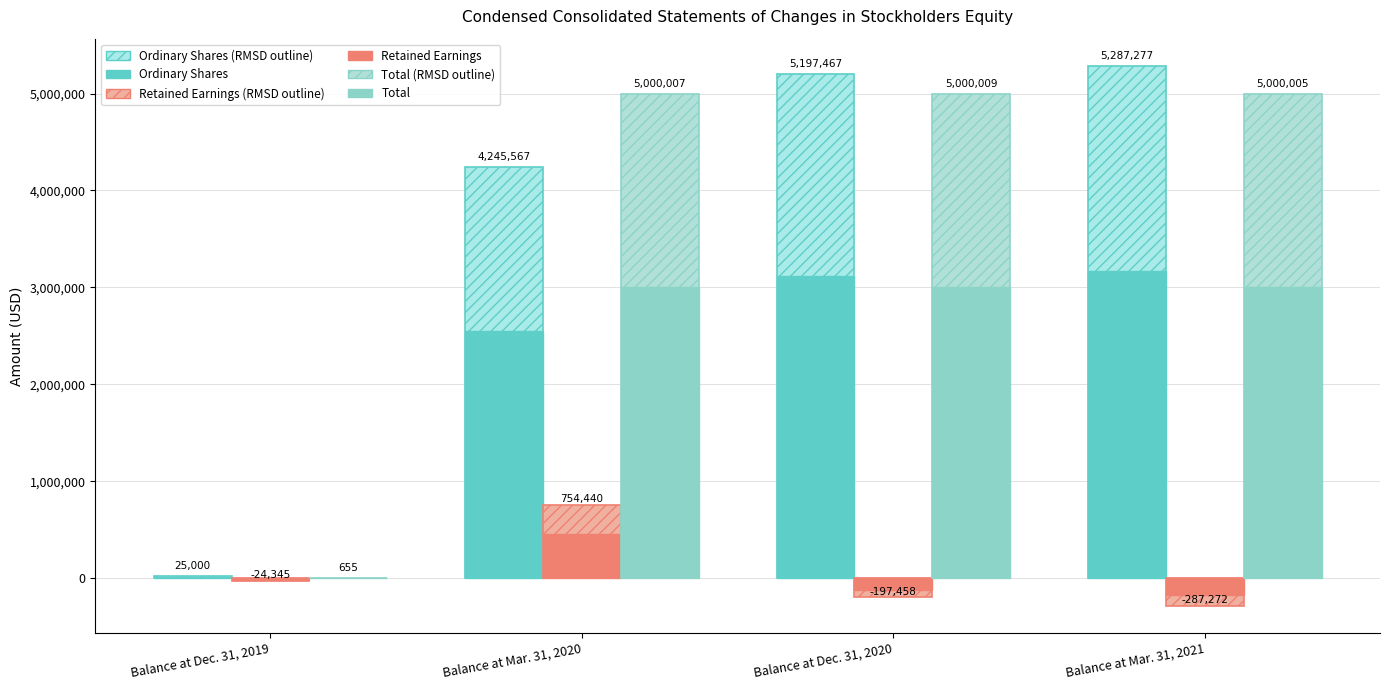

How many data points does each series have?

4